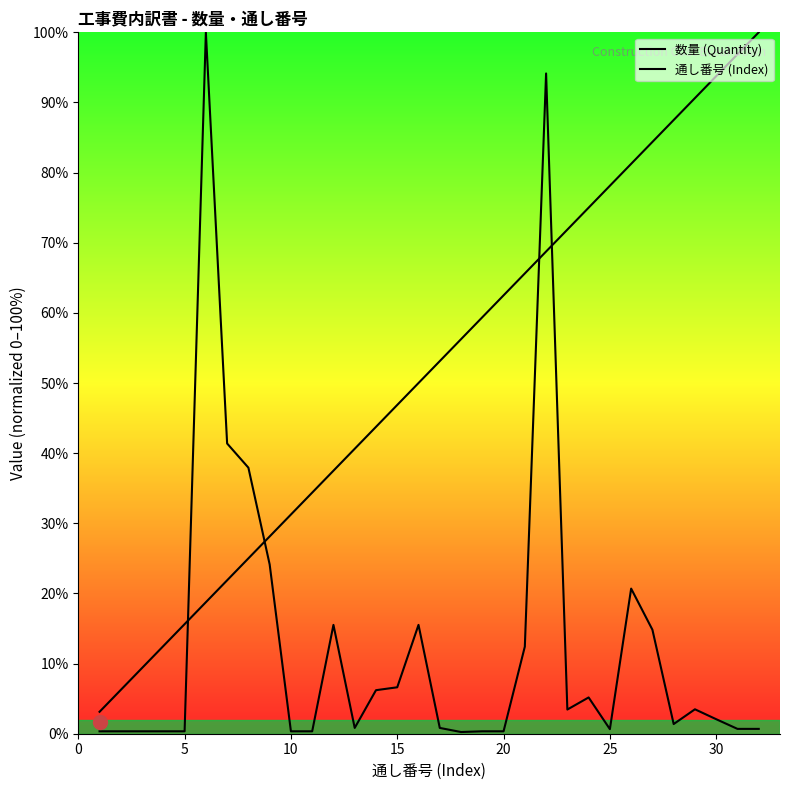

At how many categories does at least one series exceed 32?

25